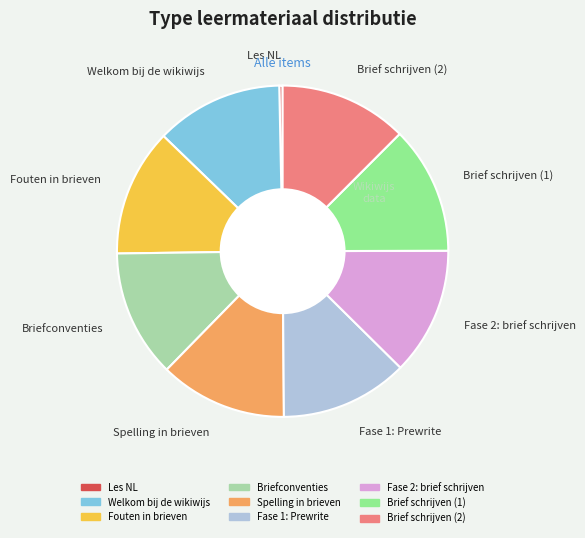

Combined, do Les NL and Fase 1: Prewrite account for over 50%?

No